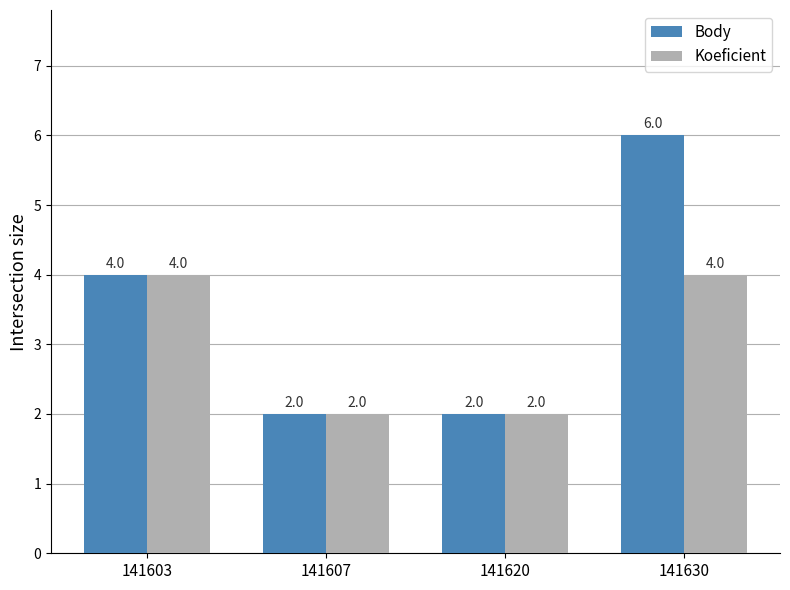

What is the value of the Koeficient bar at the 4th from the left?

4